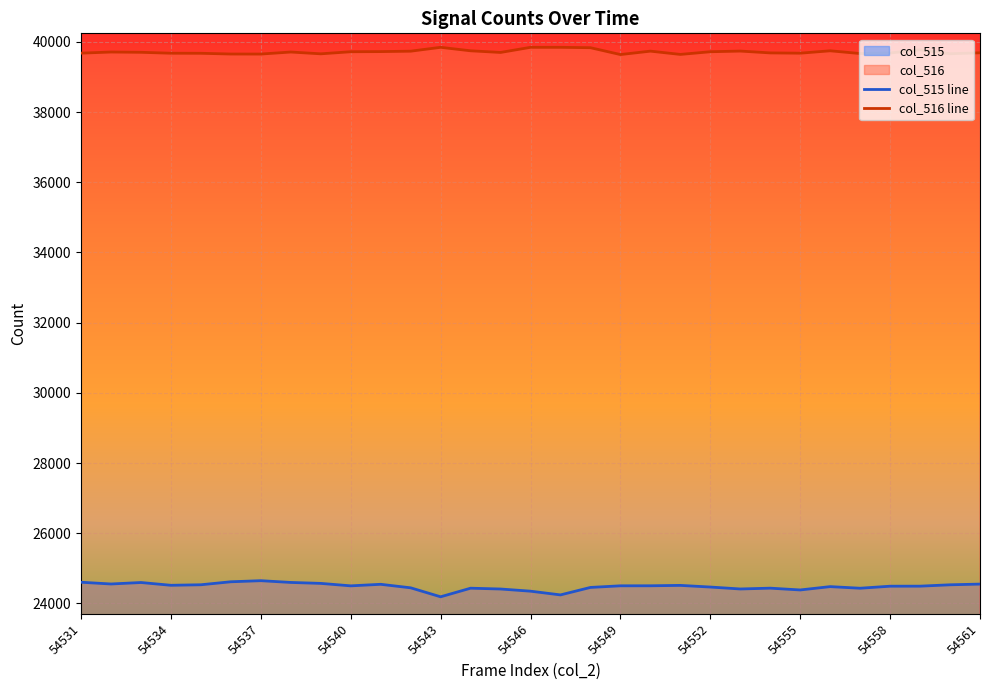

How many data points in col_515 line are above 24501?

15